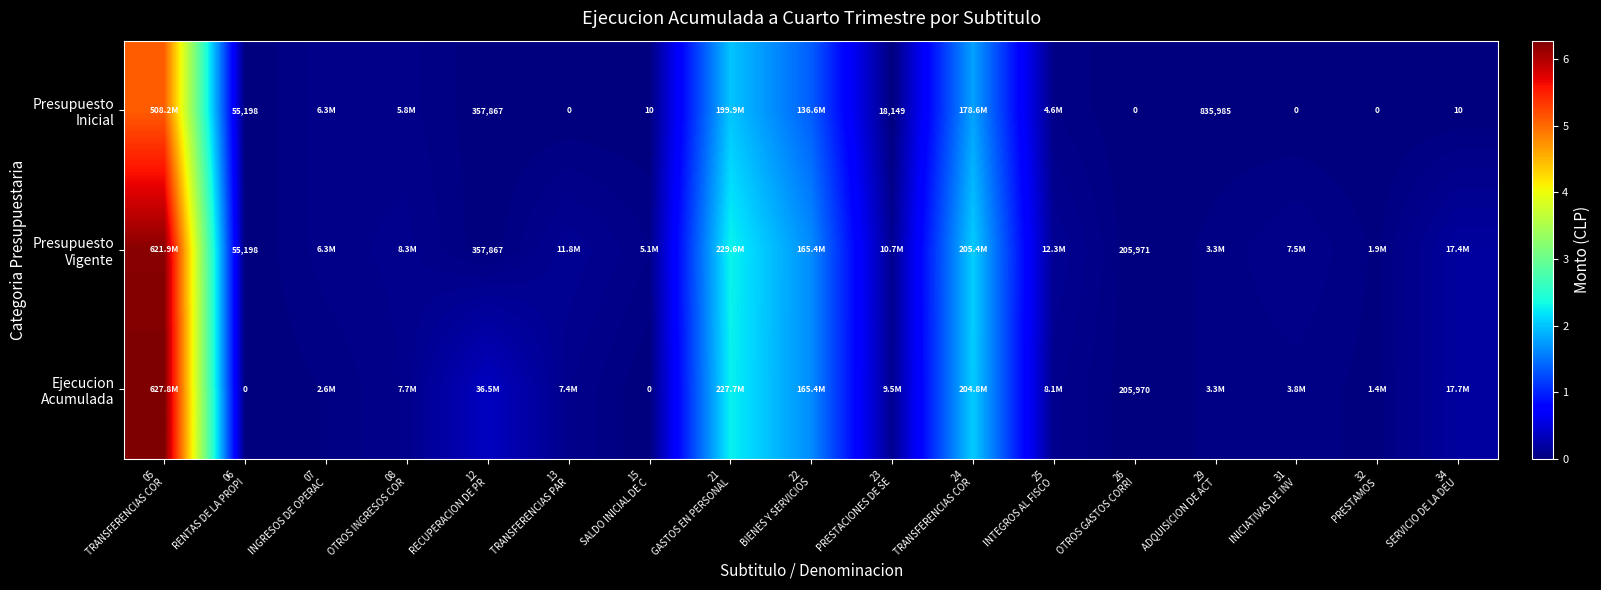

What is the difference between the maximum and minimum values in the Presupuesto Vigente series?

621867546